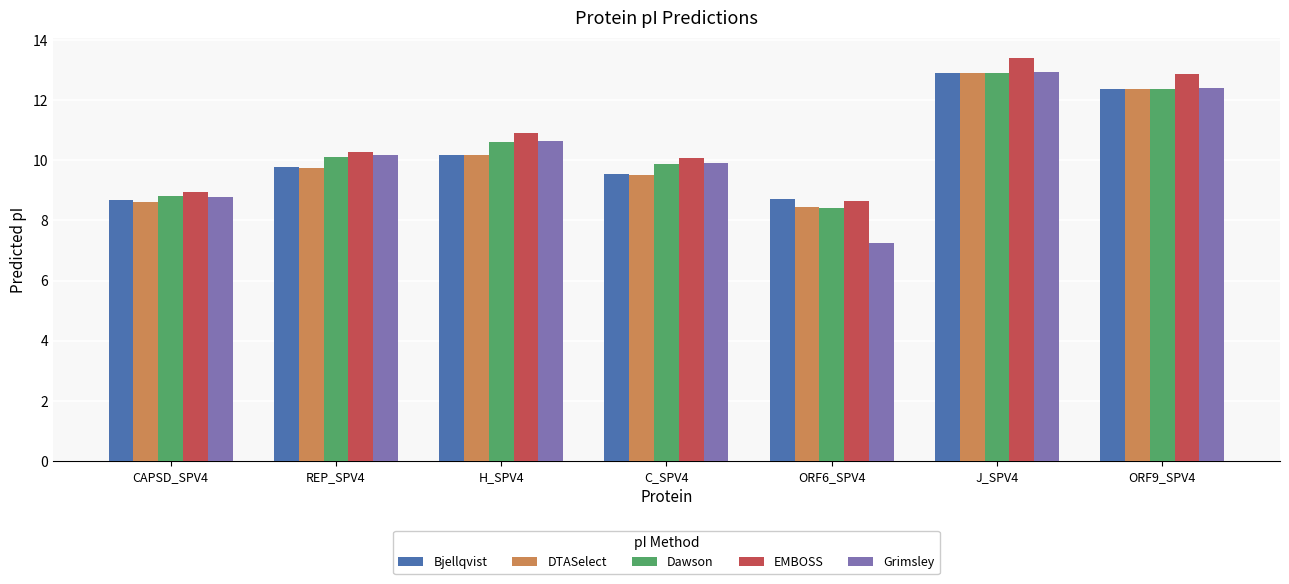

Does the chart contain any negative values?

No